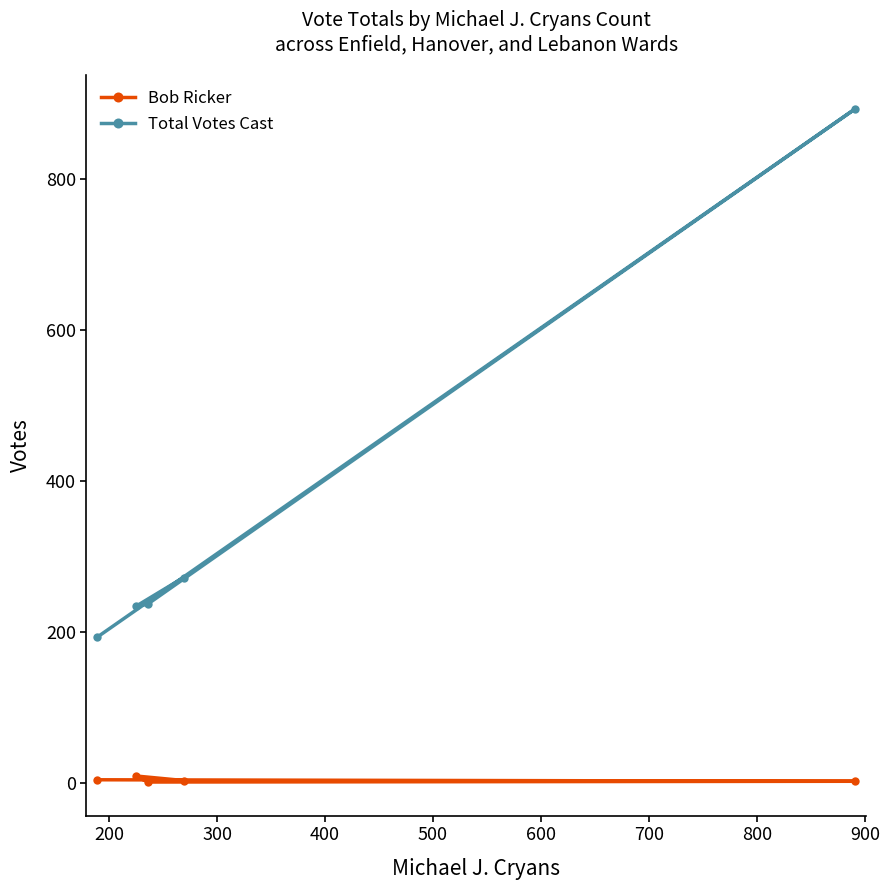

What are all the series names shown in the legend?

Bob Ricker, Total Votes Cast